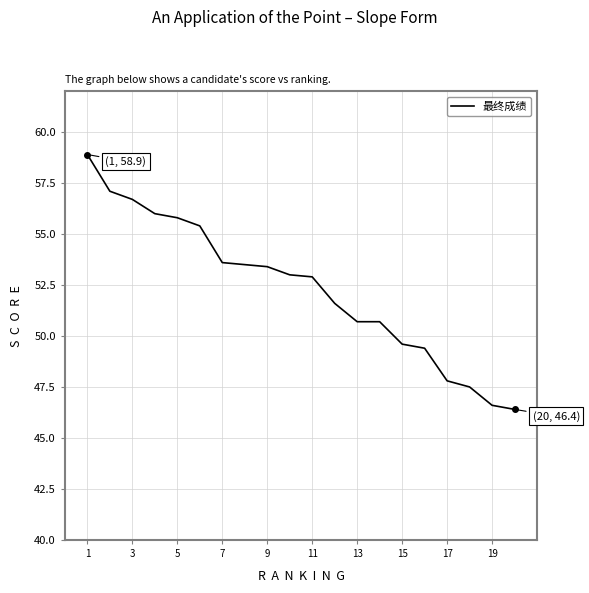

What is the difference between the maximum and minimum values?

12.5